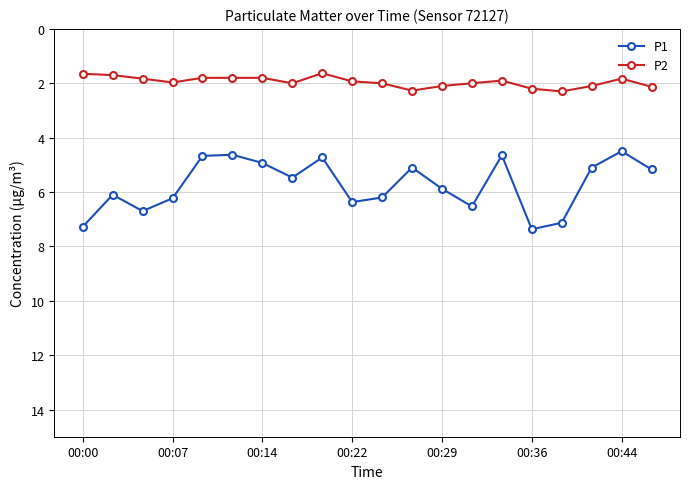

Which series has the widest spread of values?

P1